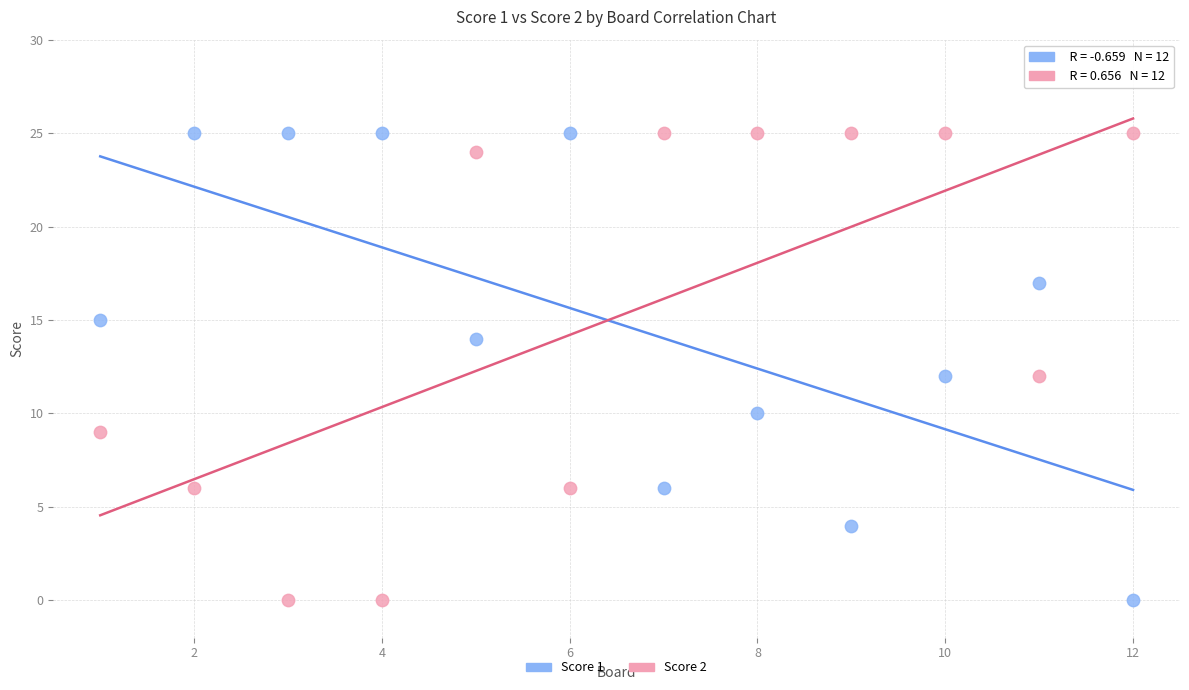

What is the X range (max minus min) for the scatter plot?

11